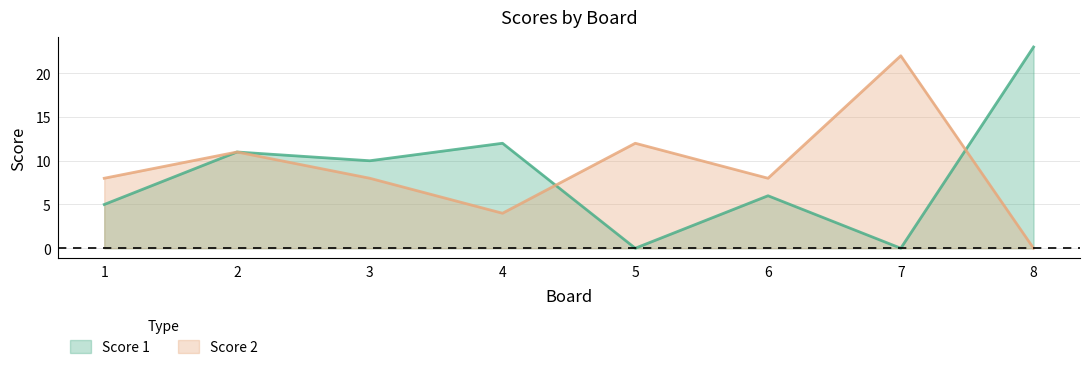

Which category has the lowest value in the Score 1 series?

5